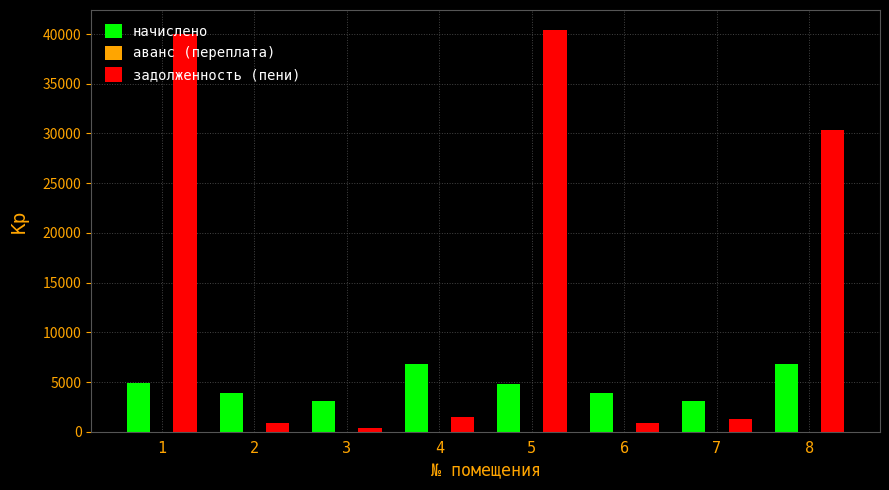

Count the number of categories in the chart.

8